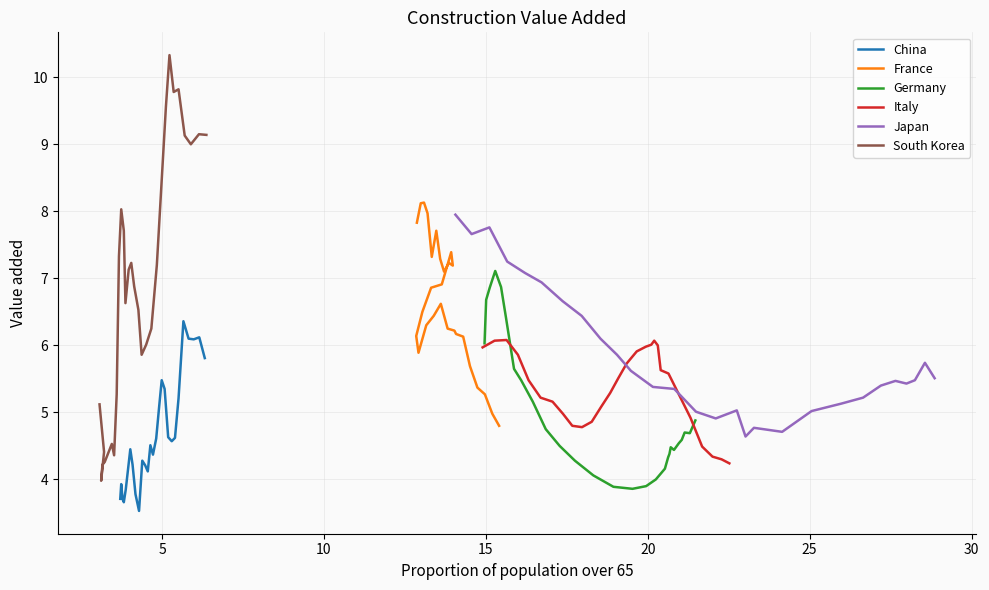

How many interior local peaks does the China series have?

7